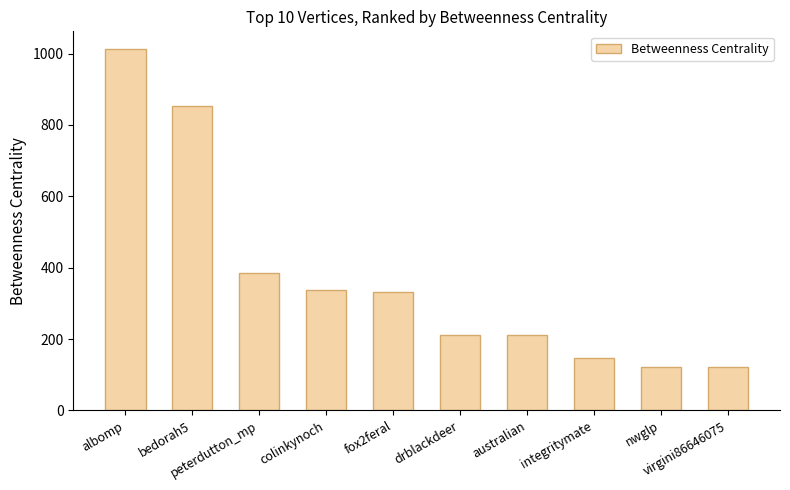

What is the maximum value shown in the chart?

1011.7